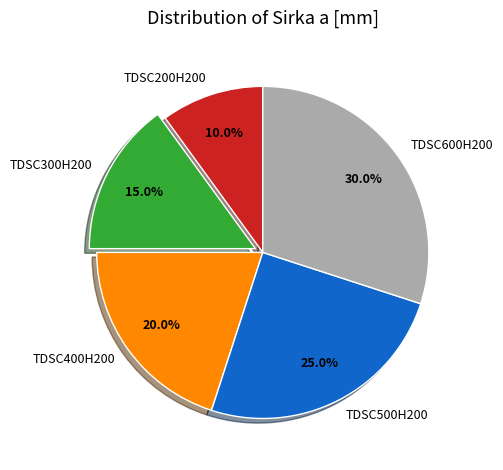

Which category has the biggest portion of the pie?

TDSC600H200